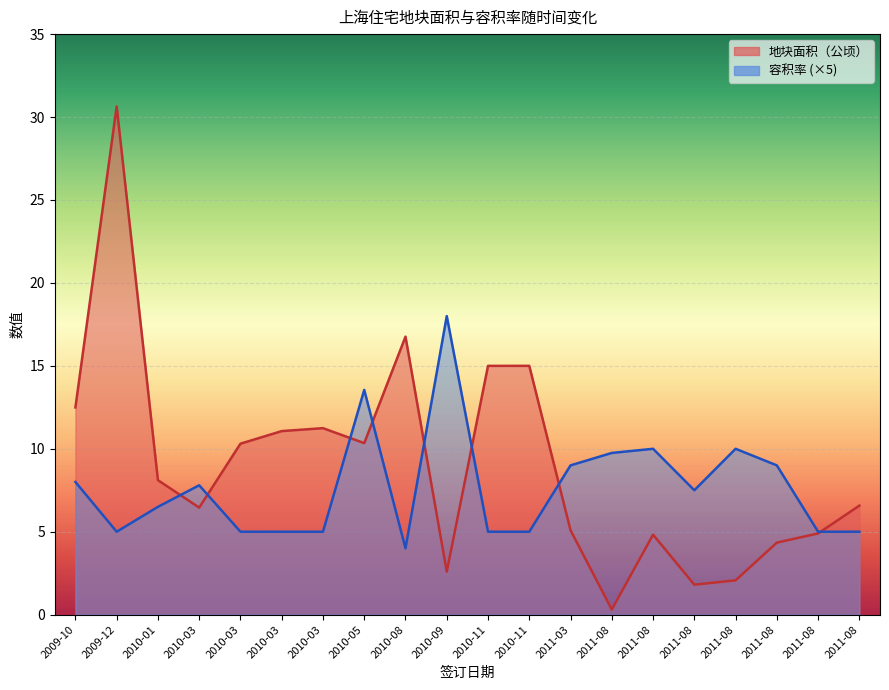

Reading left to right, what are all the values shown in this chart?

地块面积（公顷）: 2009-10=12.5	2009-12=30.6	2010-01=8.1	2010-03=6.5	2010-03=10.3	2010-03=11.1	2010-03=11.2	2010-05=10.3	2010-08=16.8	2010-09=2.6	2010-11=15.0	2010-11=15.0	2011-03=5.1	2011-08=0.3	2011-08=4.8	2011-08=1.8	2011-08=2.1	2011-08=4.3	2011-08=4.9	2011-08=6.6
容积率: 2009-10=8.0	2009-12=5.0	2010-01=6.5	2010-03=7.8	2010-03=5.0	2010-03=5.0	2010-03=5.0	2010-05=13.6	2010-08=4.0	2010-09=18.0	2010-11=5.0	2010-11=5.0	2011-03=9.0	2011-08=9.8	2011-08=10.0	2011-08=7.5	2011-08=10.0	2011-08=9.0	2011-08=5.0	2011-08=5.0